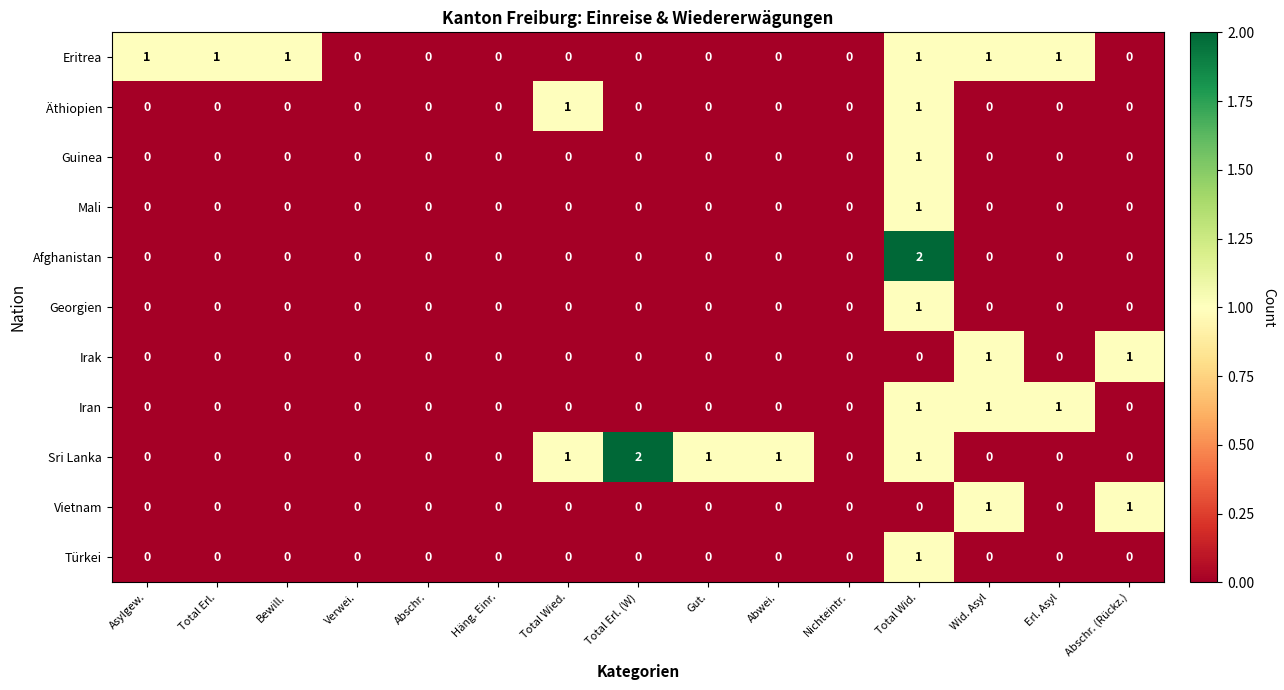

Is the value of Eritrea at Total Erl. (W) greater than the value of Afghanistan at Total Wid.?

No